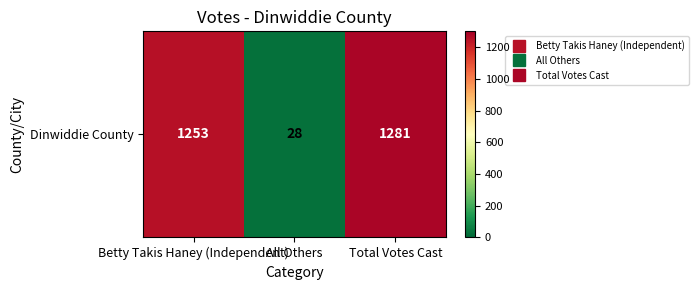

Rank the categories by value from lowest to highest.

All Others, Betty Takis Haney (Independent), Total Votes Cast